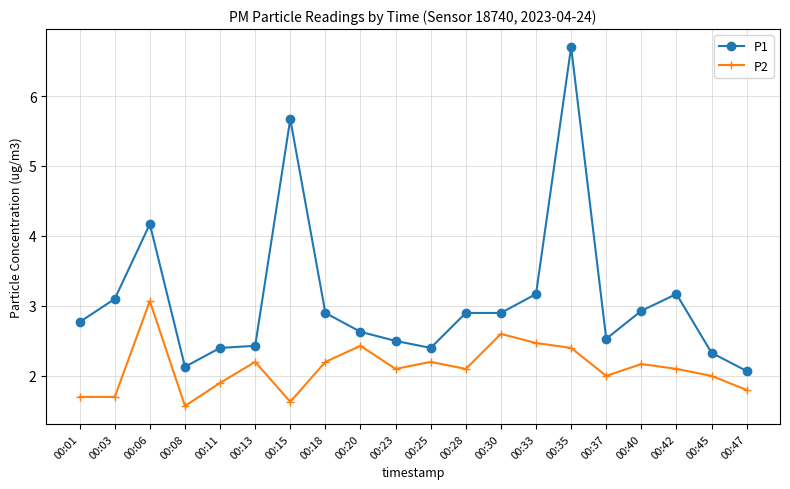

At 00:18, list the series in order from largest to smallest.

P1, P2